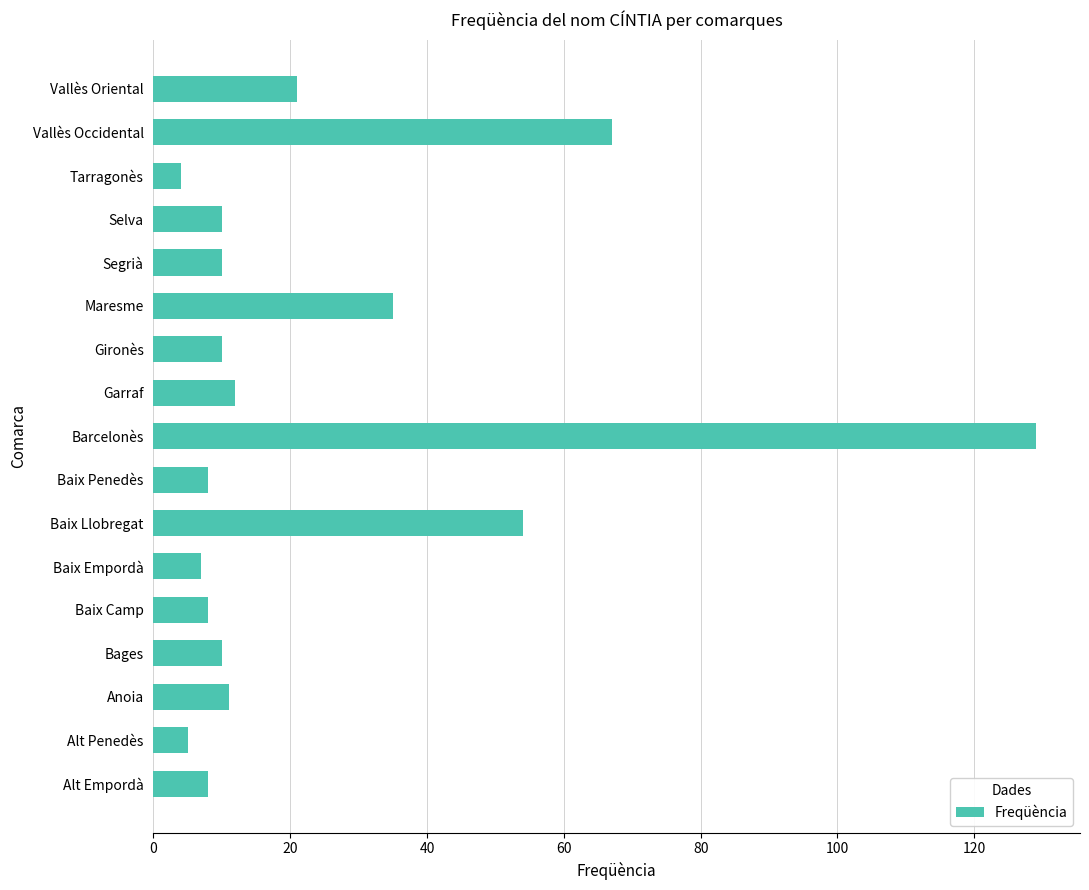

Reading bottom to top, transcribe all the data shown in this chart.

Alt Empordà=8	Alt Penedès=5	Anoia=11	Bages=10	Baix Camp=8	Baix Empordà=7	Baix Llobregat=54	Baix Penedès=8	Barcelonès=129	Garraf=12	Gironès=10	Maresme=35	Segrià=10	Selva=10	Tarragonès=4	Vallès Occidental=67	Vallès Oriental=21